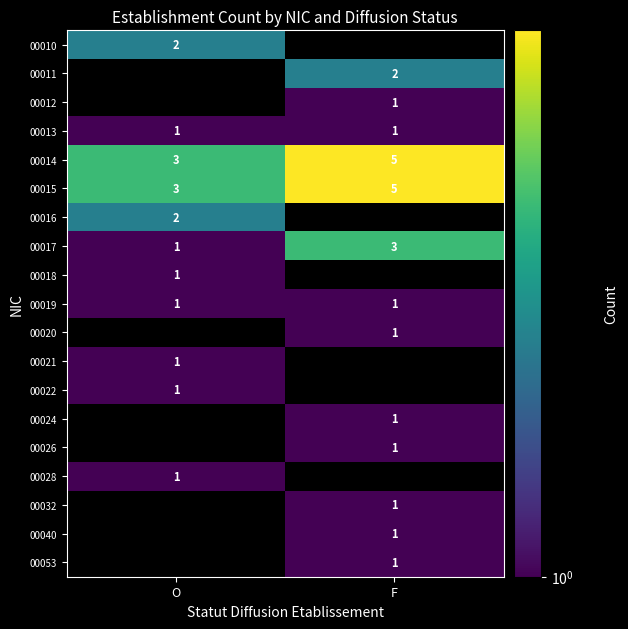

At how many categories does at least one series exceed 4?

1